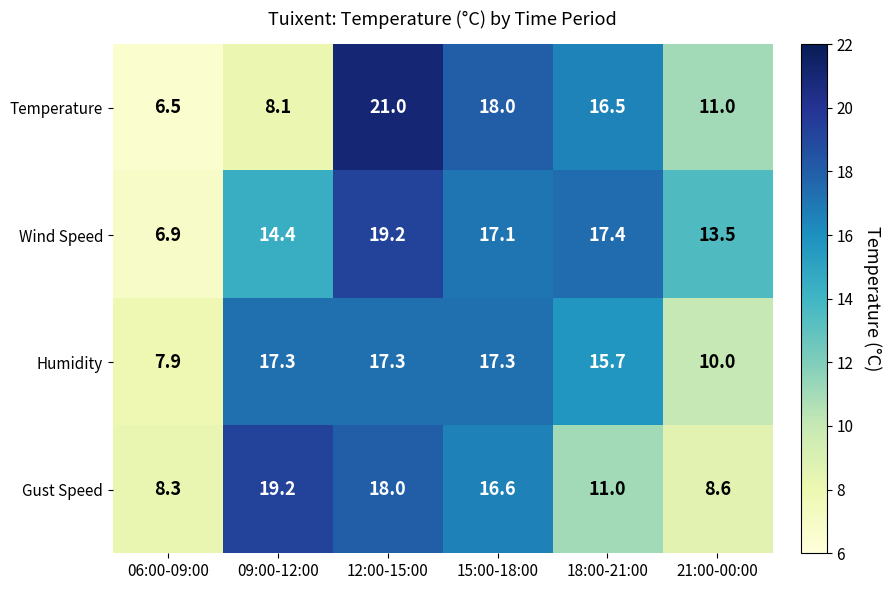

At which category does the chart reach its minimum across all series?

06:00-09:00